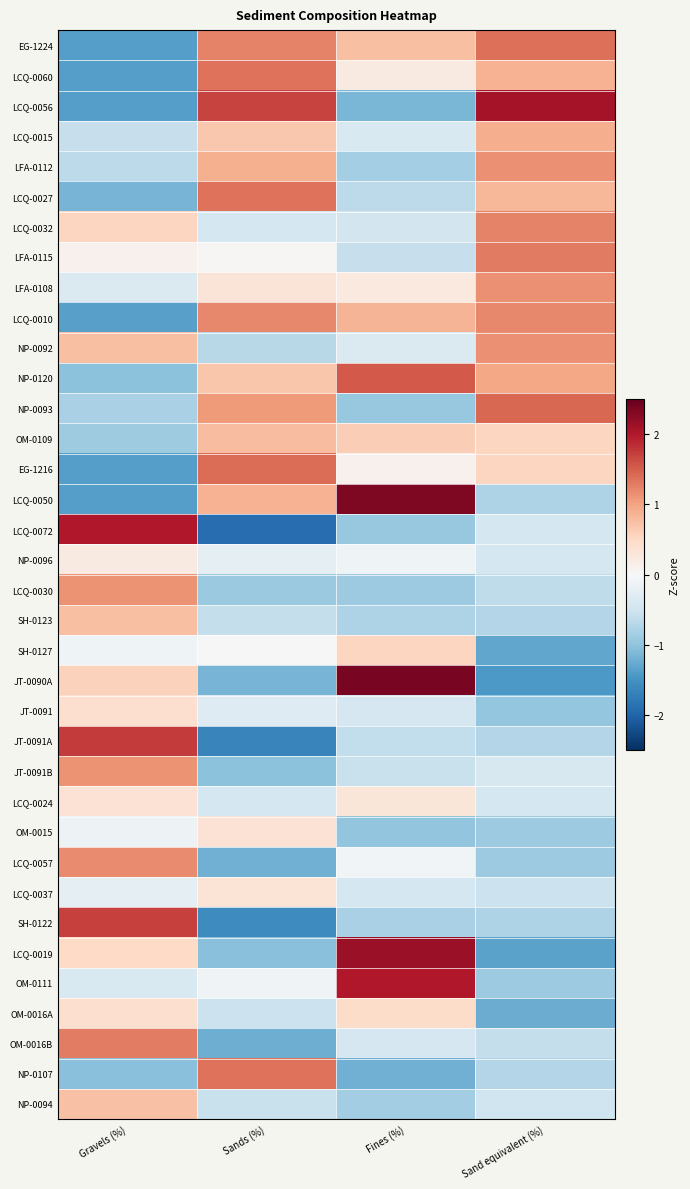

Reading right to left, extract all data points from this chart.

EG-1224: Sand equivalent (%)=1.4	Fines (%)=0.7	Sands (%)=1.2	Gravels (%)=-1.4
LCQ-0060: Sand equivalent (%)=0.9	Fines (%)=0.2	Sands (%)=1.4	Gravels (%)=-1.4
LCQ-0056: Sand equivalent (%)=2.1	Fines (%)=-1.1	Sands (%)=1.7	Gravels (%)=-1.4
LCQ-0015: Sand equivalent (%)=0.9	Fines (%)=-0.4	Sands (%)=0.7	Gravels (%)=-0.6
LFA-0112: Sand equivalent (%)=1.1	Fines (%)=-0.8	Sands (%)=0.9	Gravels (%)=-0.7
LCQ-0027: Sand equivalent (%)=0.8	Fines (%)=-0.6	Sands (%)=1.4	Gravels (%)=-1.2
LCQ-0032: Sand equivalent (%)=1.2	Fines (%)=-0.5	Sands (%)=-0.4	Gravels (%)=0.5
LFA-0115: Sand equivalent (%)=1.3	Fines (%)=-0.6	Sands (%)=0.0	Gravels (%)=0.1
LFA-0108: Sand equivalent (%)=1.1	Fines (%)=0.2	Sands (%)=0.3	Gravels (%)=-0.4
LCQ-0010: Sand equivalent (%)=1.2	Fines (%)=0.9	Sands (%)=1.2	Gravels (%)=-1.4
NP-0092: Sand equivalent (%)=1.1	Fines (%)=-0.4	Sands (%)=-0.7	Gravels (%)=0.8
NP-0120: Sand equivalent (%)=1.0	Fines (%)=1.5	Sands (%)=0.7	Gravels (%)=-1.0
NP-0093: Sand equivalent (%)=1.4	Fines (%)=-0.9	Sands (%)=1.1	Gravels (%)=-0.8
OM-0109: Sand equivalent (%)=0.5	Fines (%)=0.6	Sands (%)=0.8	Gravels (%)=-0.9
EG-1216: Sand equivalent (%)=0.5	Fines (%)=0.1	Sands (%)=1.4	Gravels (%)=-1.4
LCQ-0050: Sand equivalent (%)=-0.8	Fines (%)=2.3	Sands (%)=0.9	Gravels (%)=-1.4
LCQ-0072: Sand equivalent (%)=-0.4	Fines (%)=-0.9	Sands (%)=-1.9	Gravels (%)=2.0
NP-0096: Sand equivalent (%)=-0.4	Fines (%)=-0.1	Sands (%)=-0.2	Gravels (%)=0.2
LCQ-0030: Sand equivalent (%)=-0.6	Fines (%)=-0.9	Sands (%)=-0.9	Gravels (%)=1.1
SH-0123: Sand equivalent (%)=-0.7	Fines (%)=-0.8	Sands (%)=-0.6	Gravels (%)=0.8
SH-0127: Sand equivalent (%)=-1.3	Fines (%)=0.5	Sands (%)=-0.0	Gravels (%)=-0.1
JT-0090A: Sand equivalent (%)=-1.4	Fines (%)=2.4	Sands (%)=-1.2	Gravels (%)=0.6
JT-0091: Sand equivalent (%)=-1.0	Fines (%)=-0.4	Sands (%)=-0.3	Gravels (%)=0.4
JT-0091A: Sand equivalent (%)=-0.7	Fines (%)=-0.6	Sands (%)=-1.7	Gravels (%)=1.7
JT-0091B: Sand equivalent (%)=-0.4	Fines (%)=-0.6	Sands (%)=-1.0	Gravels (%)=1.1
LCQ-0024: Sand equivalent (%)=-0.4	Fines (%)=0.3	Sands (%)=-0.4	Gravels (%)=0.4
OM-0015: Sand equivalent (%)=-0.9	Fines (%)=-1.0	Sands (%)=0.4	Gravels (%)=-0.1
LCQ-0057: Sand equivalent (%)=-0.9	Fines (%)=-0.1	Sands (%)=-1.2	Gravels (%)=1.2
LCQ-0037: Sand equivalent (%)=-0.5	Fines (%)=-0.4	Sands (%)=0.3	Gravels (%)=-0.2
SH-0122: Sand equivalent (%)=-0.8	Fines (%)=-0.8	Sands (%)=-1.6	Gravels (%)=1.7
LCQ-0019: Sand equivalent (%)=-1.3	Fines (%)=2.2	Sands (%)=-1.0	Gravels (%)=0.5
OM-0111: Sand equivalent (%)=-0.9	Fines (%)=2.0	Sands (%)=-0.1	Gravels (%)=-0.4
OM-0016A: Sand equivalent (%)=-1.2	Fines (%)=0.5	Sands (%)=-0.5	Gravels (%)=0.4
OM-0016B: Sand equivalent (%)=-0.6	Fines (%)=-0.4	Sands (%)=-1.2	Gravels (%)=1.3
NP-0107: Sand equivalent (%)=-0.7	Fines (%)=-1.2	Sands (%)=1.4	Gravels (%)=-1.0
NP-0094: Sand equivalent (%)=-0.5	Fines (%)=-0.9	Sands (%)=-0.5	Gravels (%)=0.7